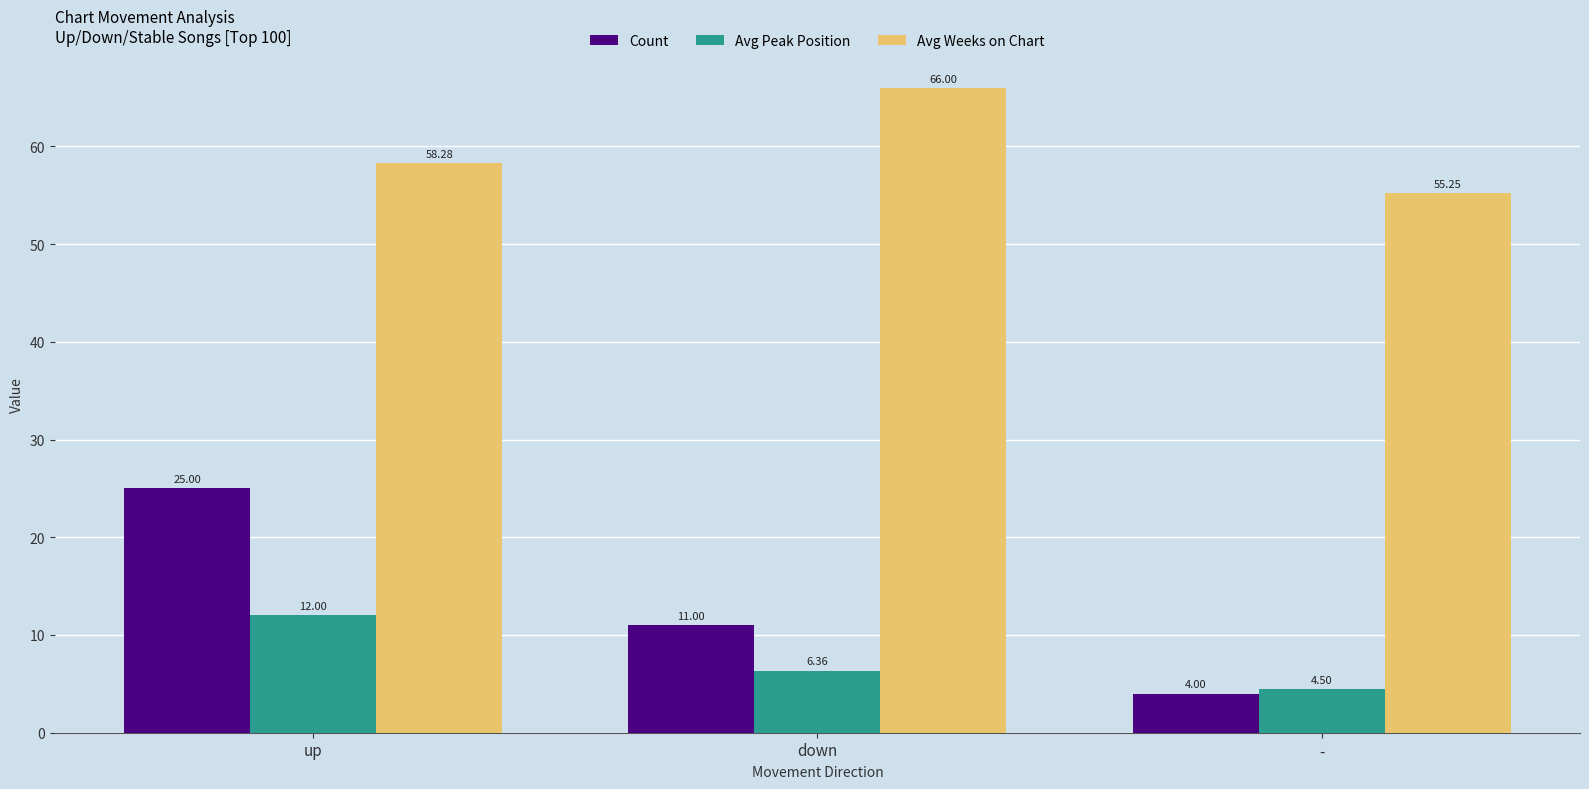

Which series has the largest range (max minus min)?

Count